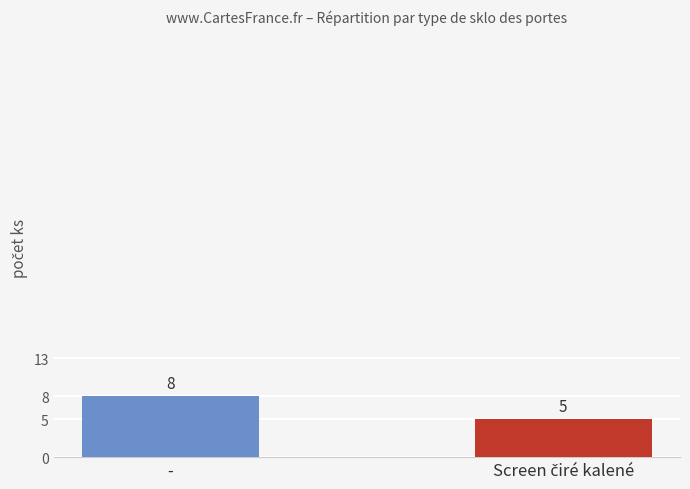

What value does the data have at -?

8